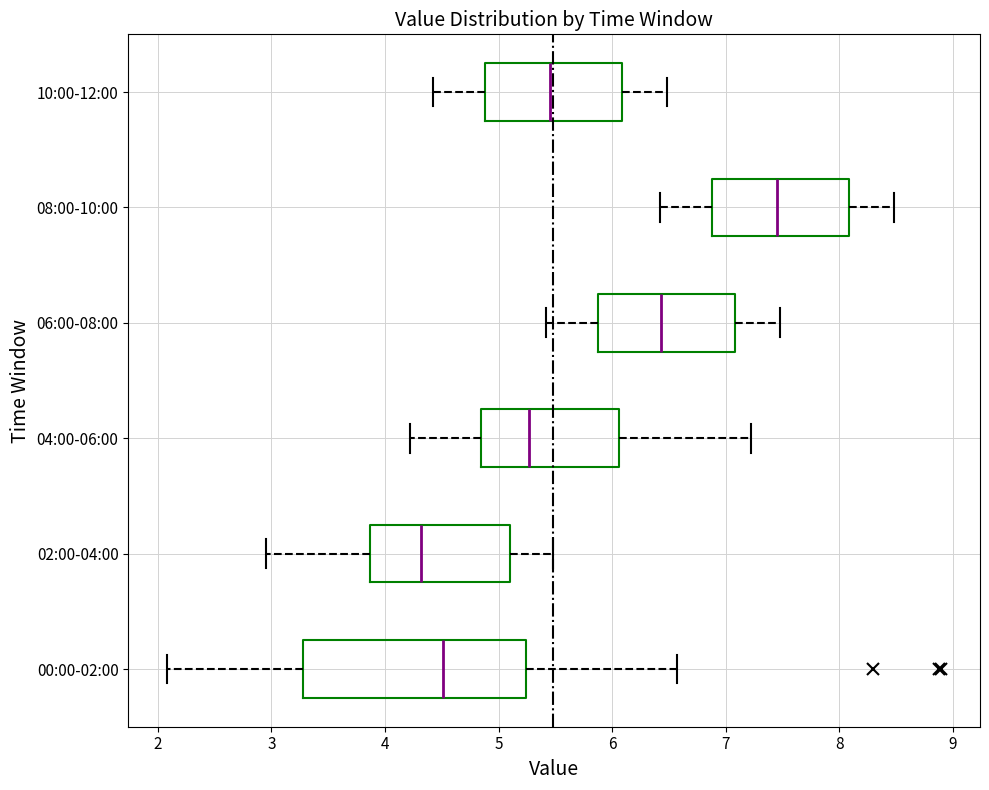

Which box's median line is the furthest to the right?

08:00-10:00